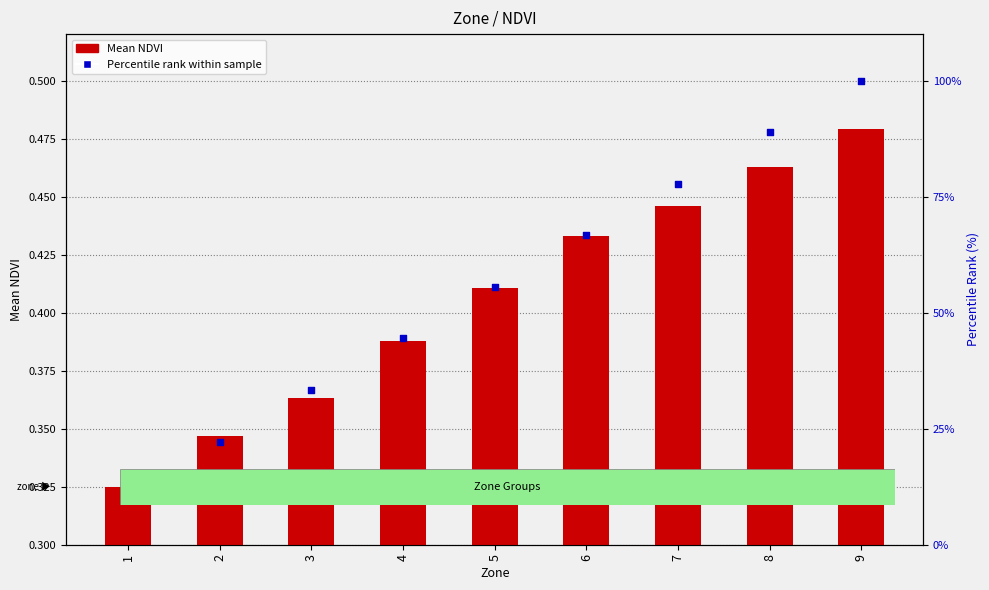

Which series reaches the maximum Y coordinate?

Percentile rank within sample